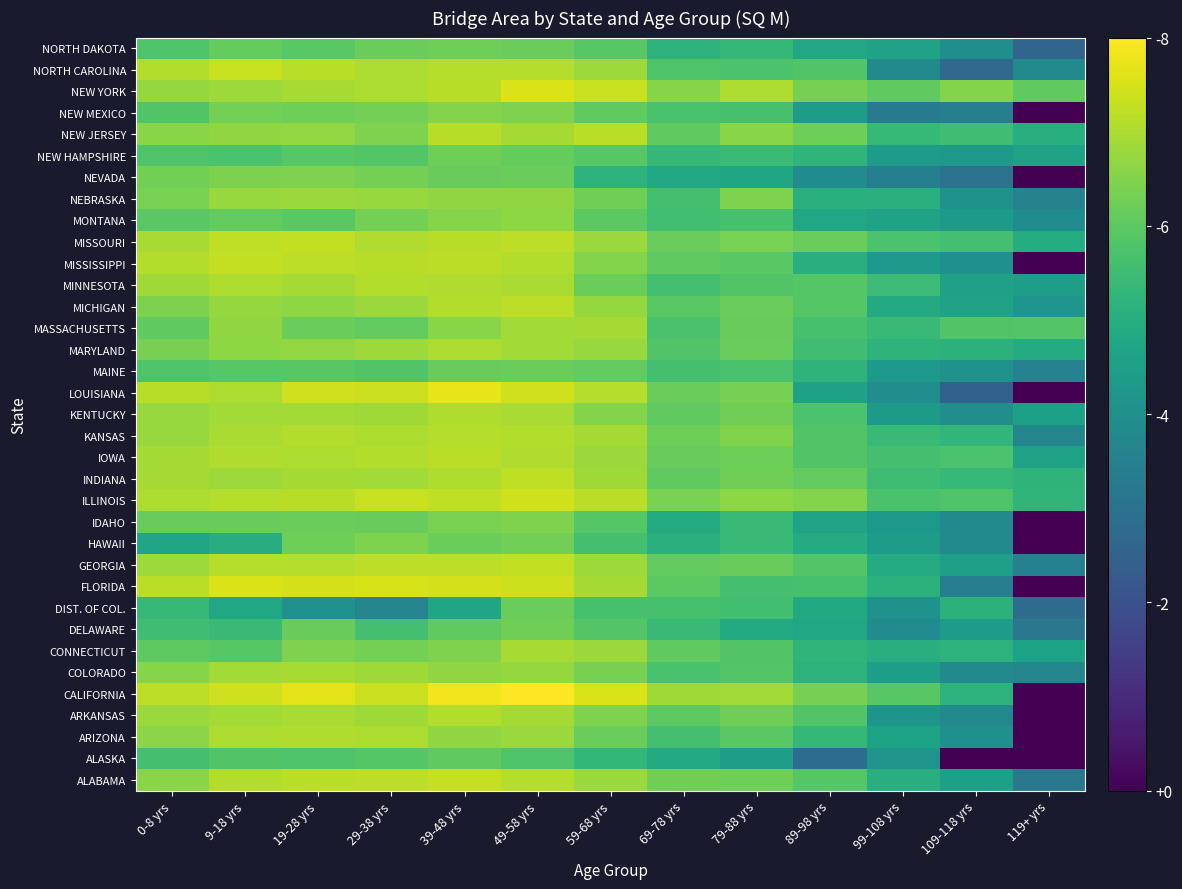

Between 49-58 yrs and 89-98 yrs, which is larger?

49-58 yrs